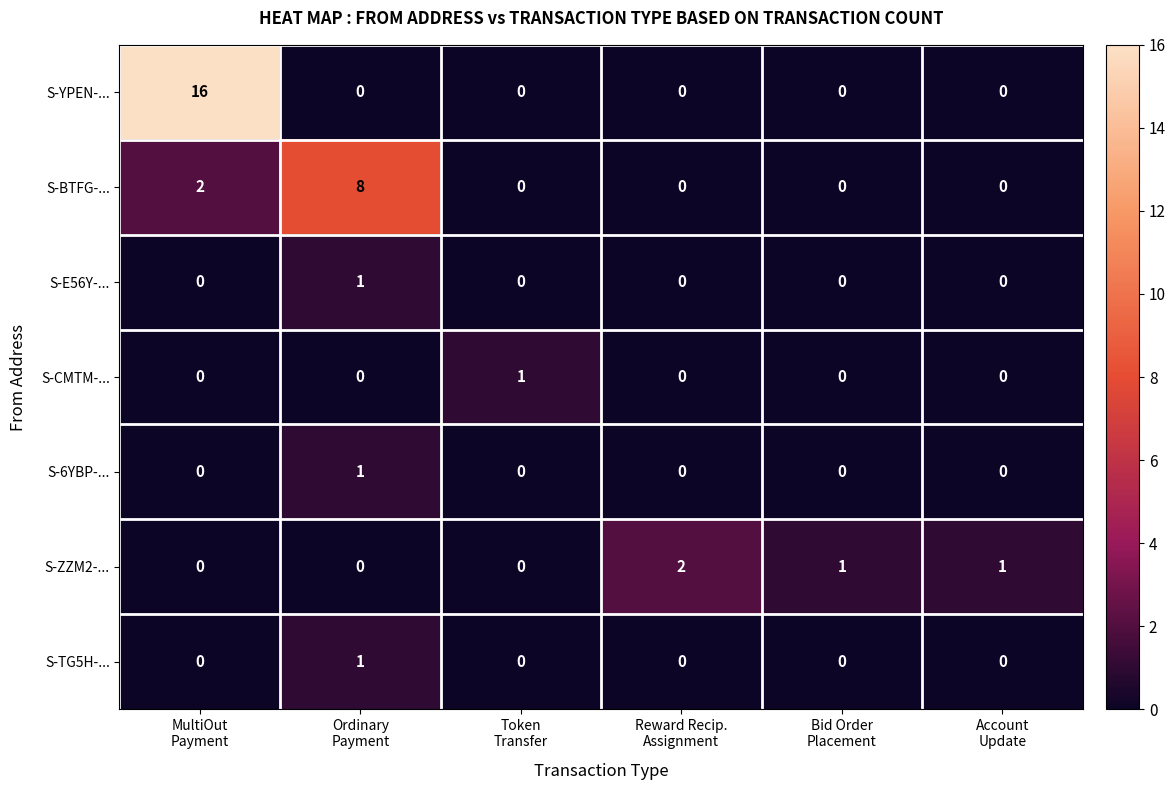

Which series has the largest range (max minus min)?

S-YPEN-...